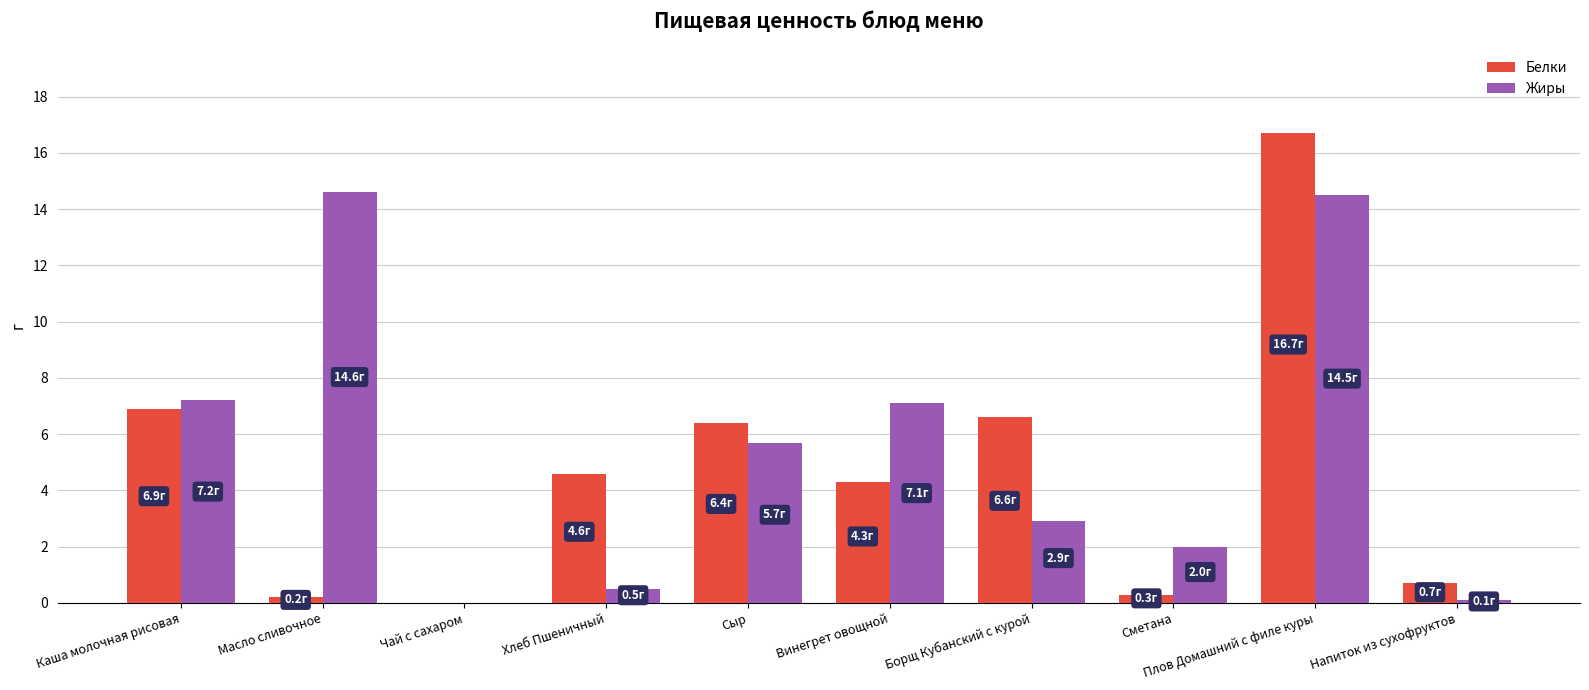

The value of Жиры at Сметана is 0.7. True or false?

False